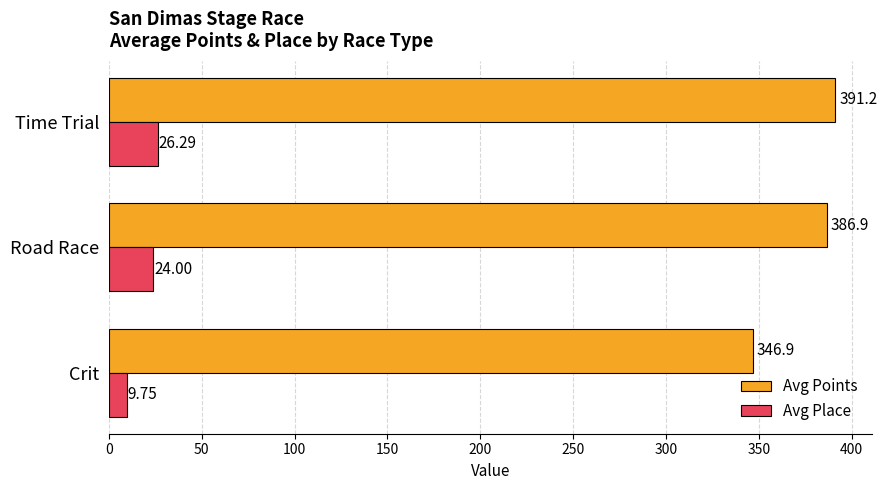

Rank the categories by Avg Points value from lowest to highest.

Crit, Road Race, Time Trial